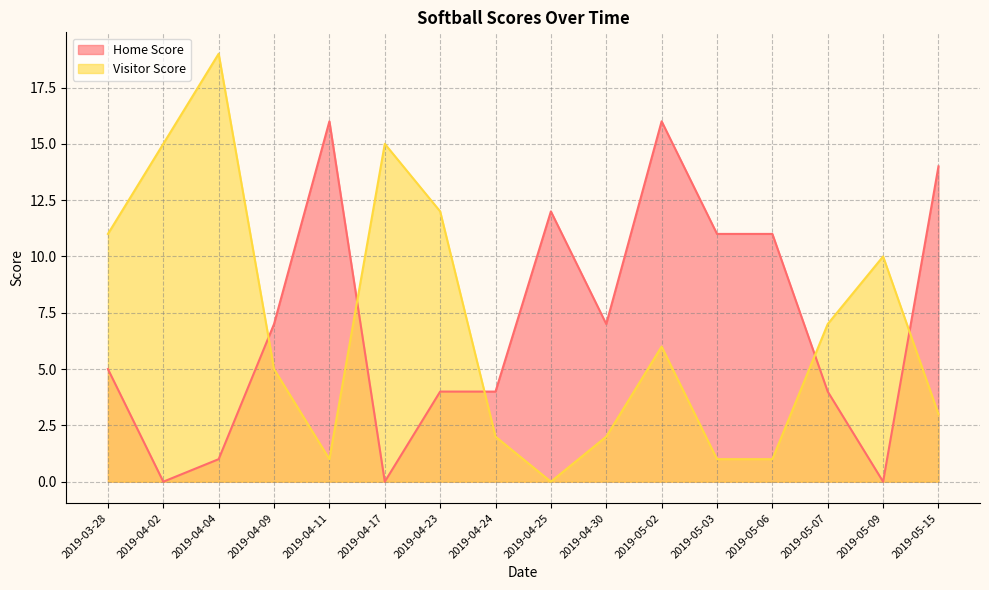

What is the label of the 9th point from the right?

2019-04-24